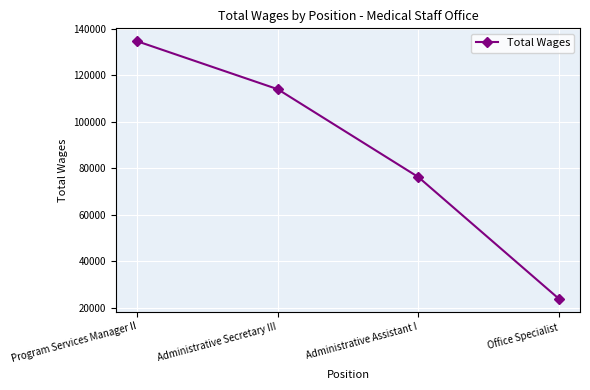

Reading right to left, list all the values displayed in this chart.

Office Specialist=23878	Administrative Assistant I=76265	Administrative Secretary III=114069	Program Services Manager II=134712